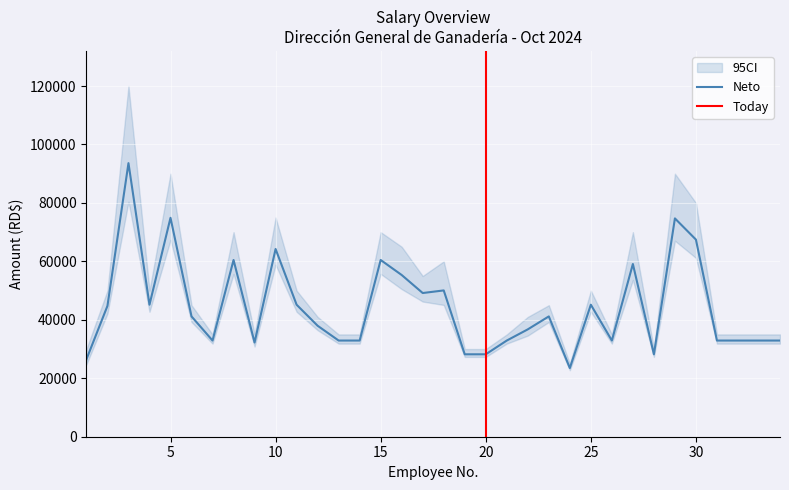

What is the lowest value of the Neto series?

23497.5